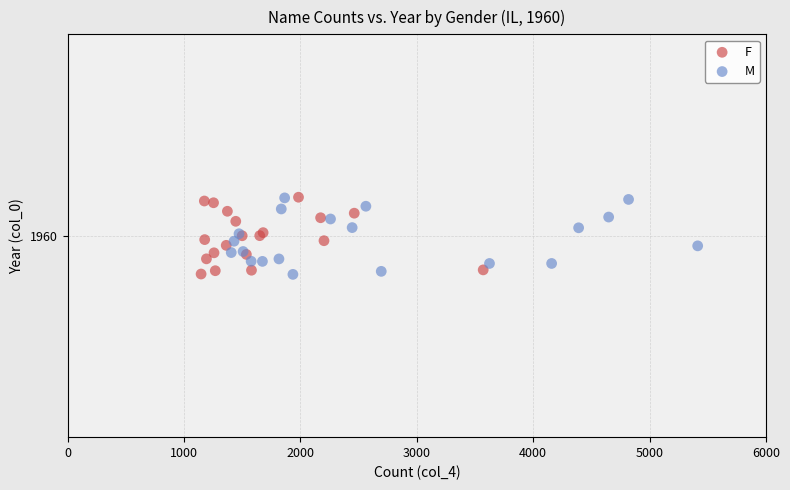

What are all the series names shown in the legend?

F, M